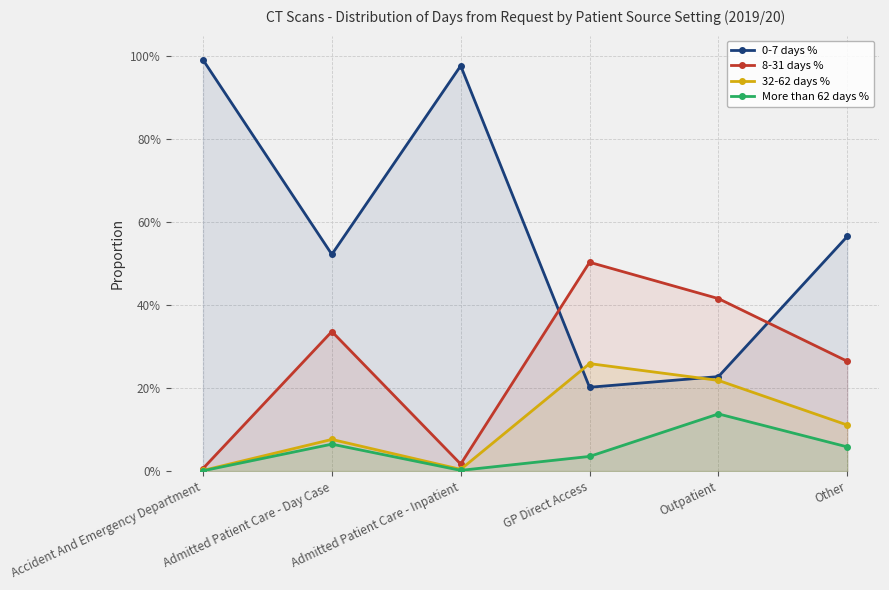

Is it true that More than 62 days % equals 0.1 at Other?

True